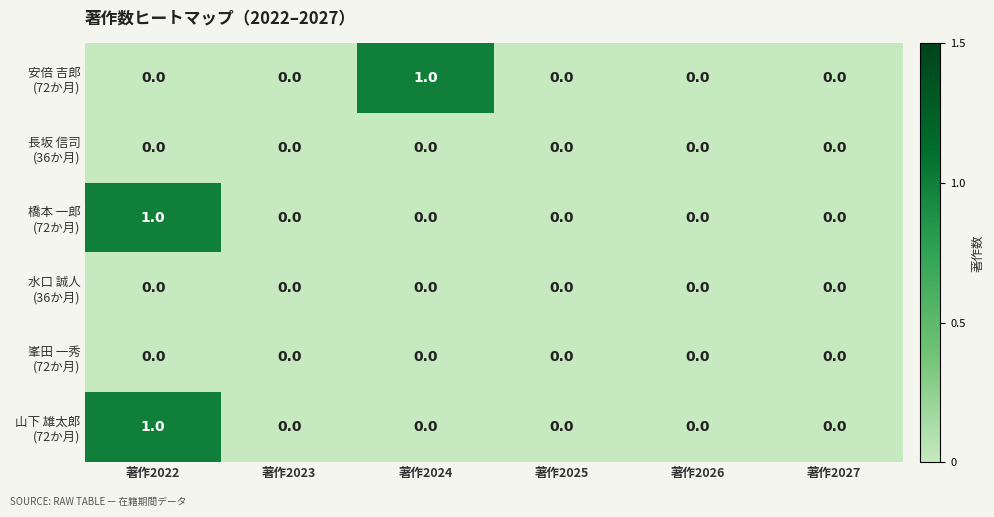

Which has a higher value, 著作2026 or 著作2022?

著作2026